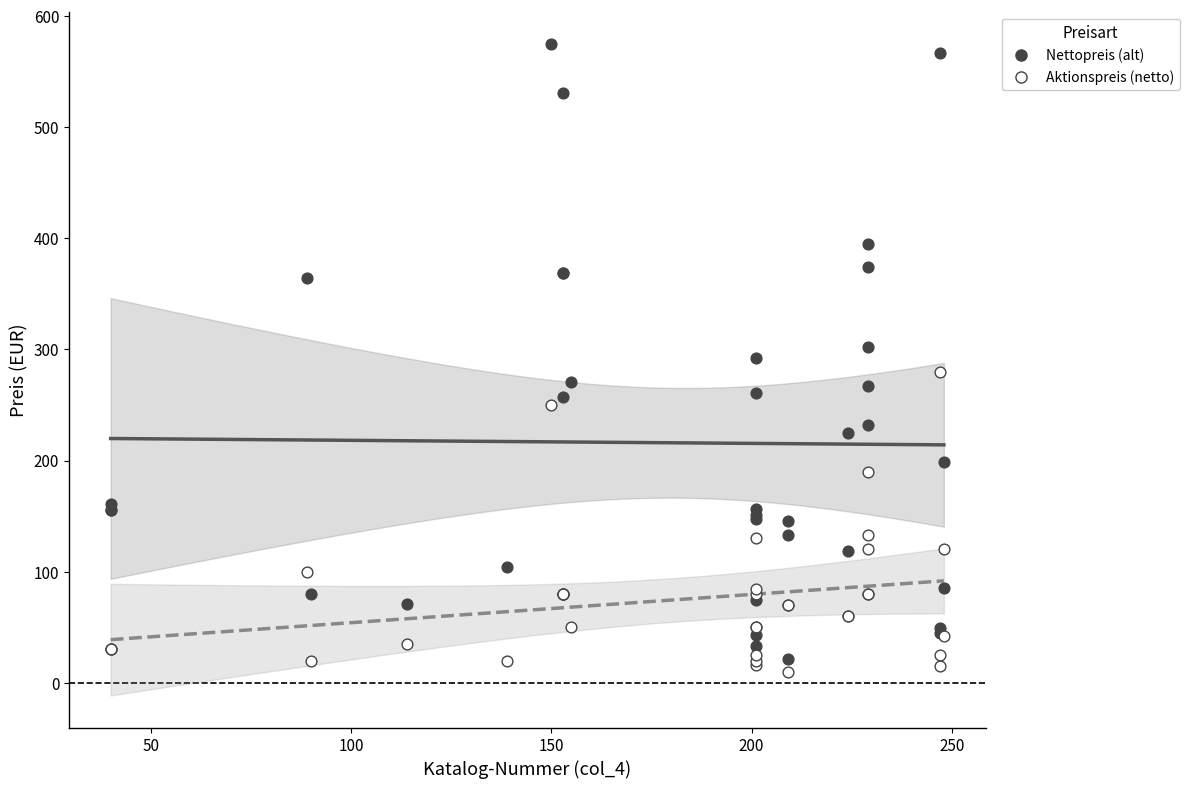

Which series has the widest spread of Y values?

Nettopreis (alt)